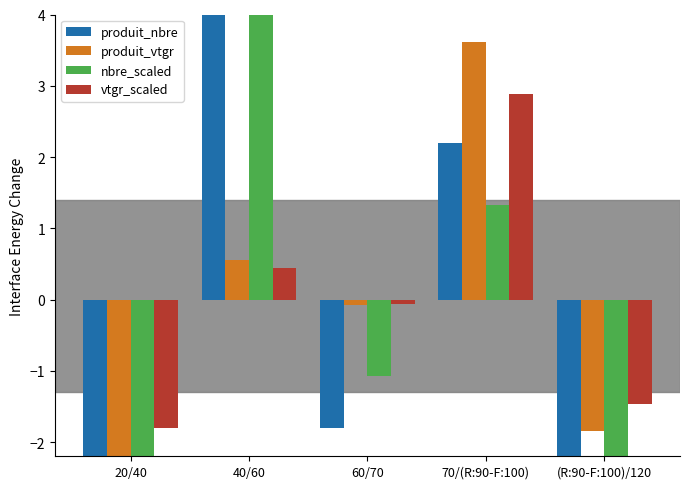

How many groups of bars are there?

5